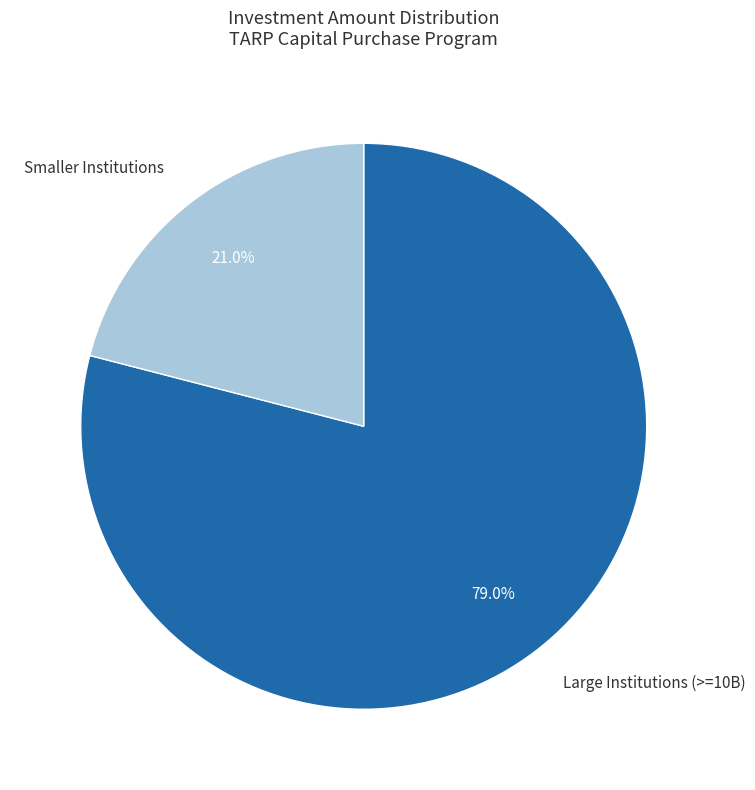

Which slice is the largest?

Large Institutions (>=10B)